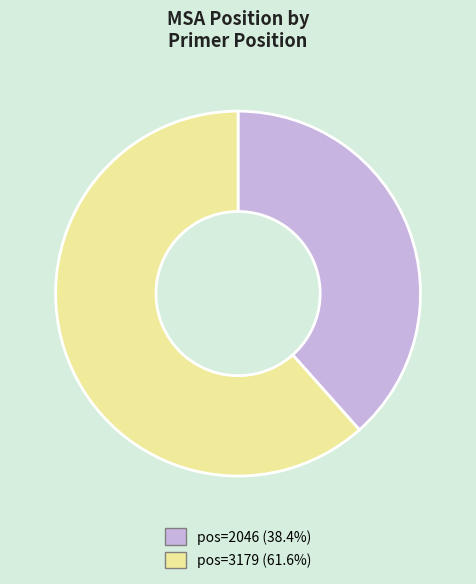

Does any single category account for the majority?

Yes